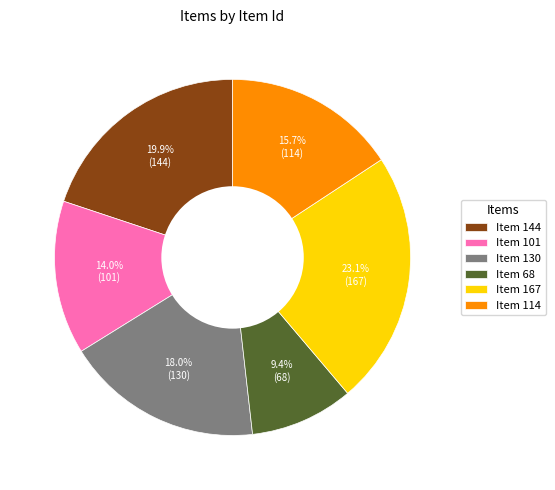

To the nearest percent, what percentage of the pie is Item 68?

9%